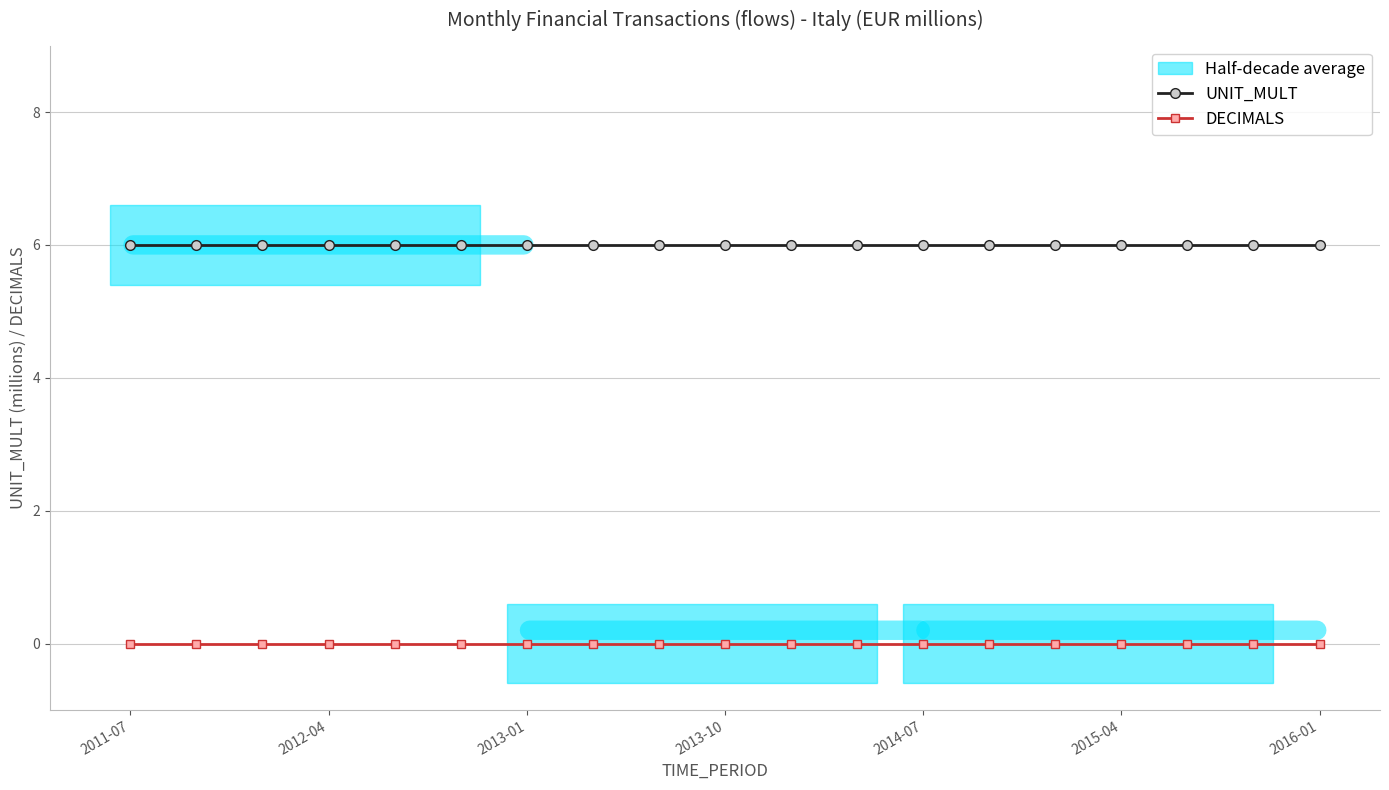

What is the lowest value of the UNIT_MULT series?

6